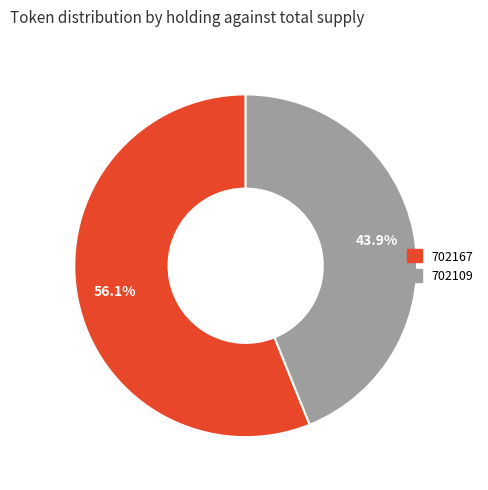

Is there a majority slice in this chart?

Yes